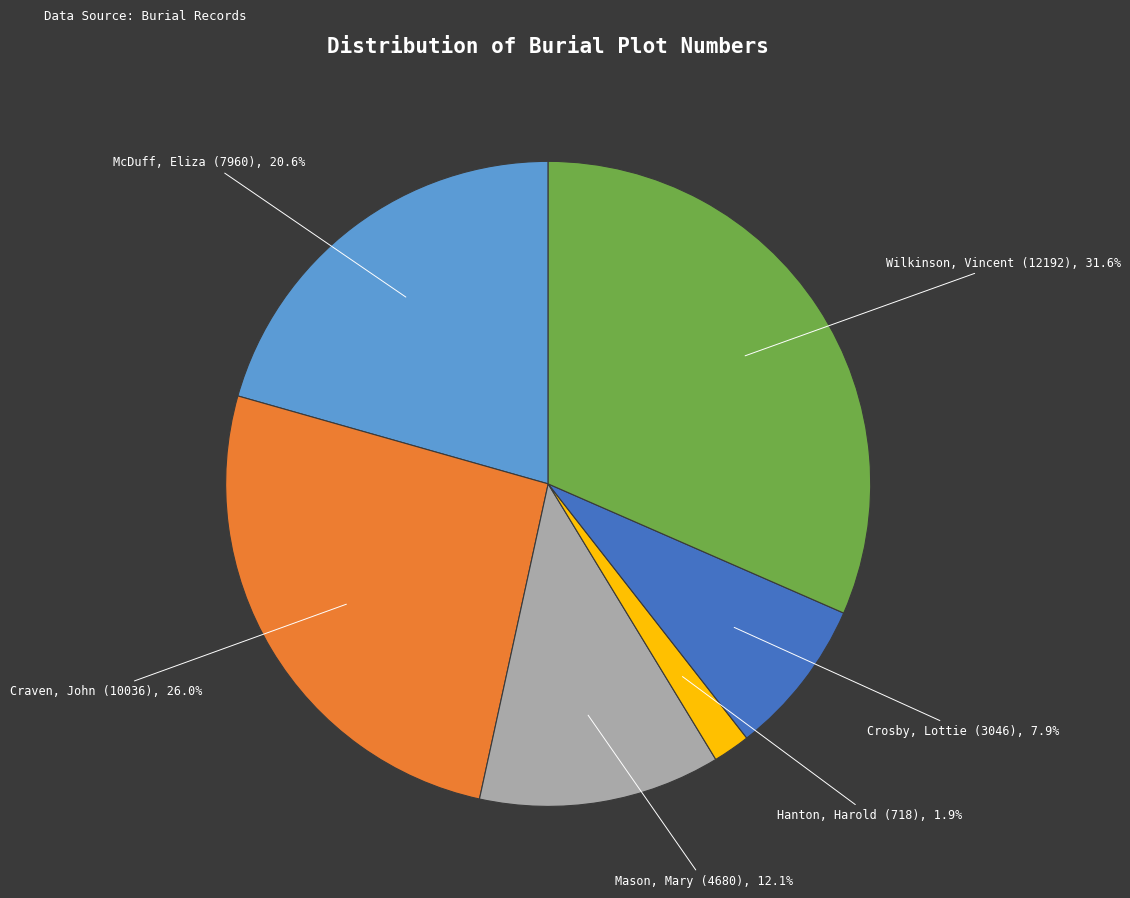

Does any single category account for the majority?

No